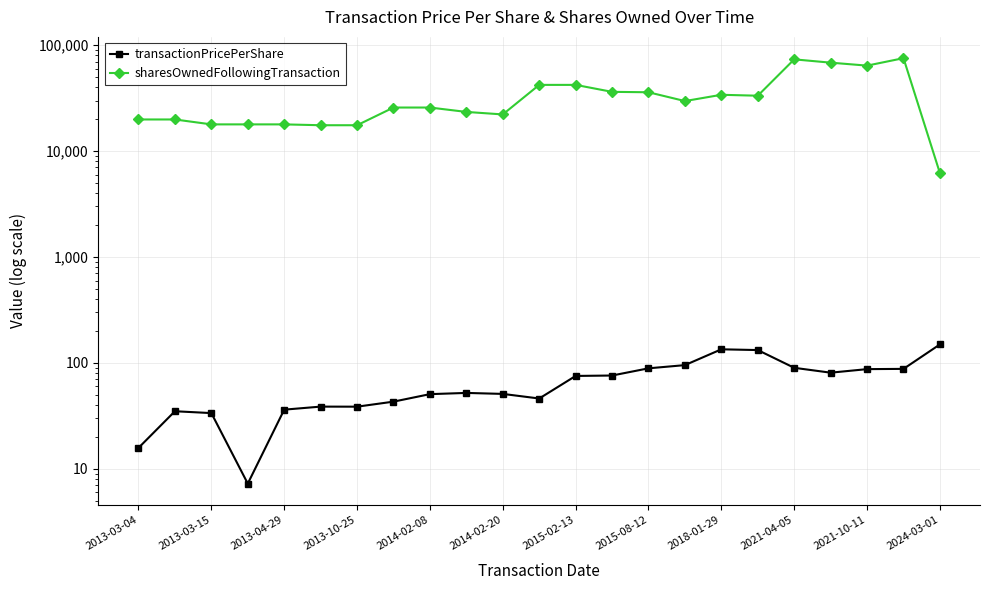

How many values in the transactionPricePerShare series are below 52?

11